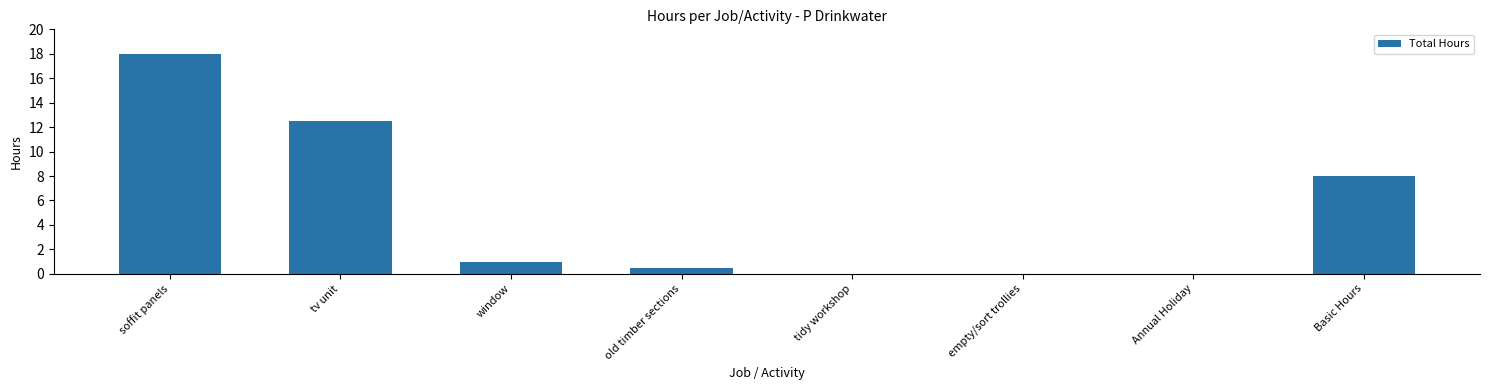

What is the maximum value shown in the chart?

18.0